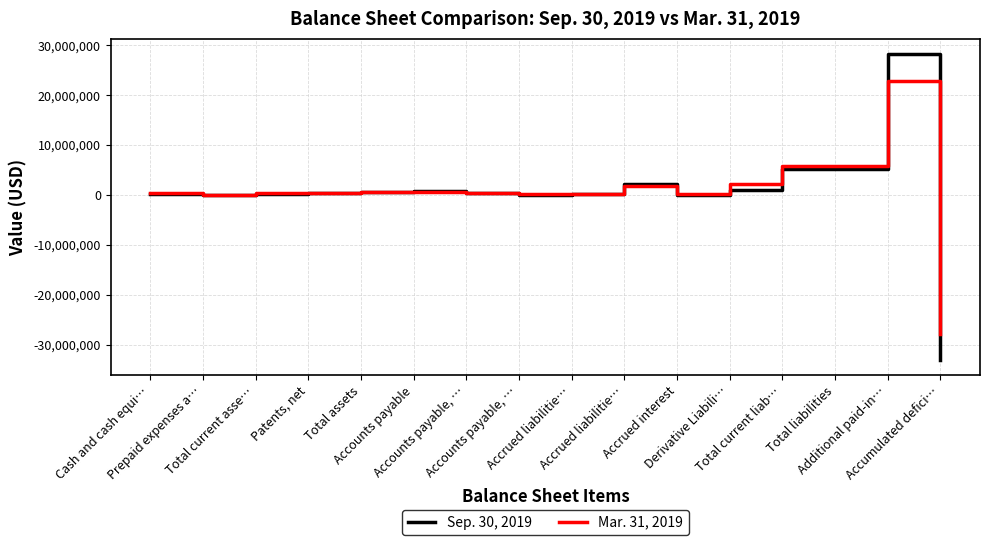

What is the label of the 11th point from the left?

Accrued interest